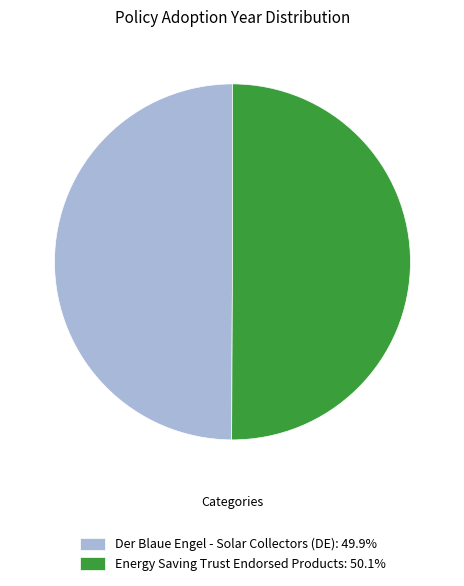

True or false: Der Blaue Engel - Solar Collectors (DE) accounts for 50% of the total.

True